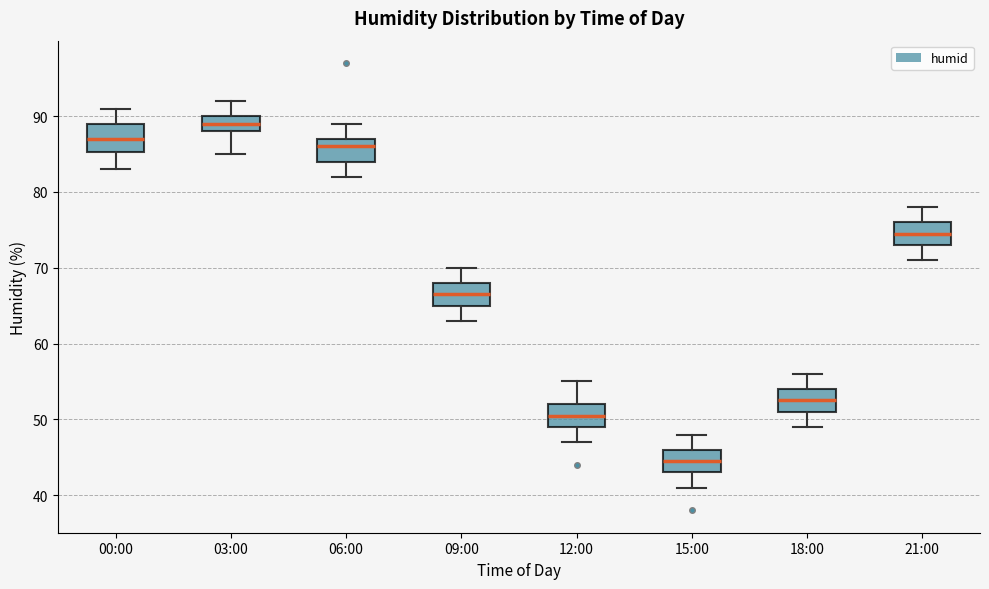

Which box has the highest median line?

03:00